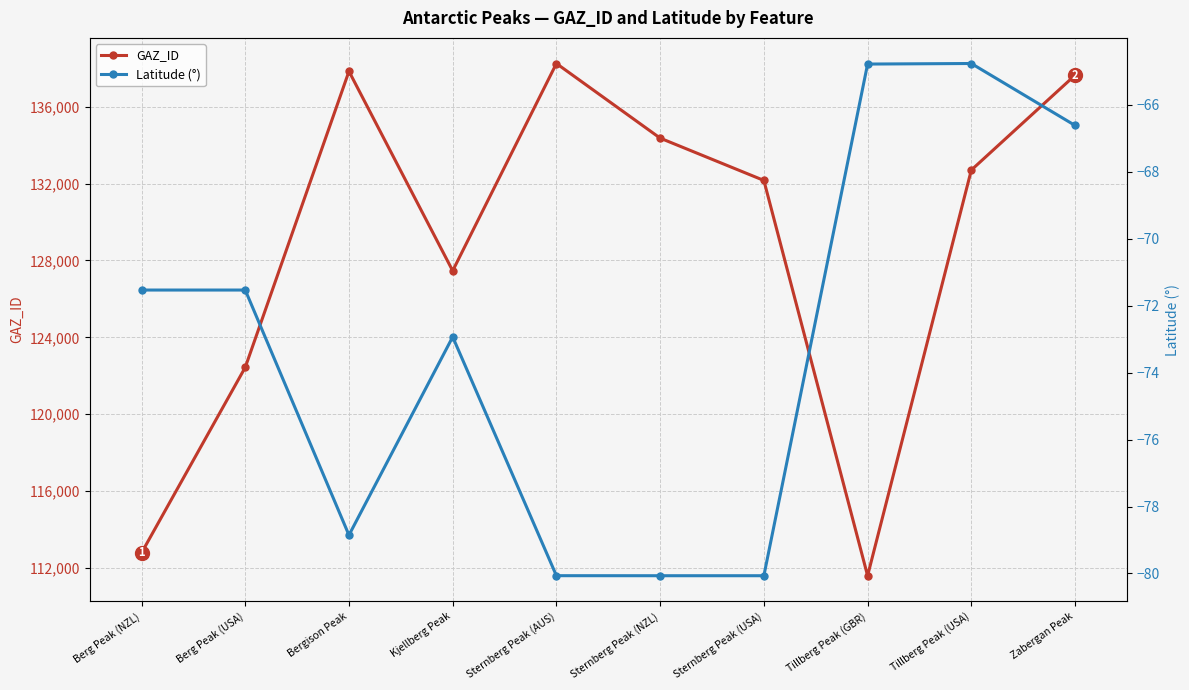

At which label does Latitude (°) first exceed -71?

Tillberg Peak (GBR)